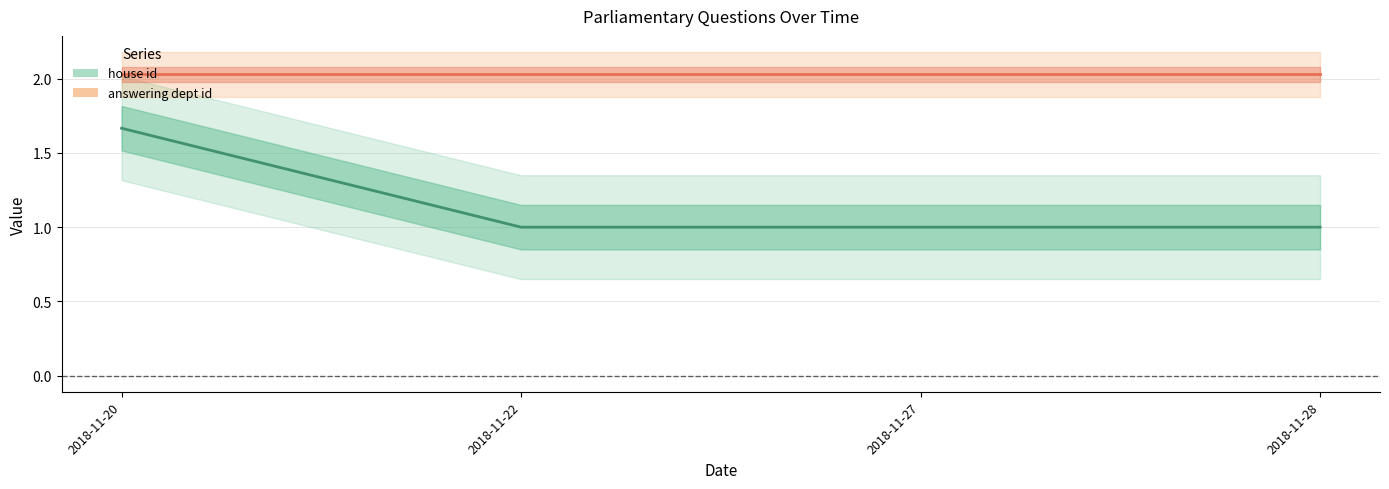

At 2018-11-27, list the series in order from smallest to largest.

house id, answering dept id